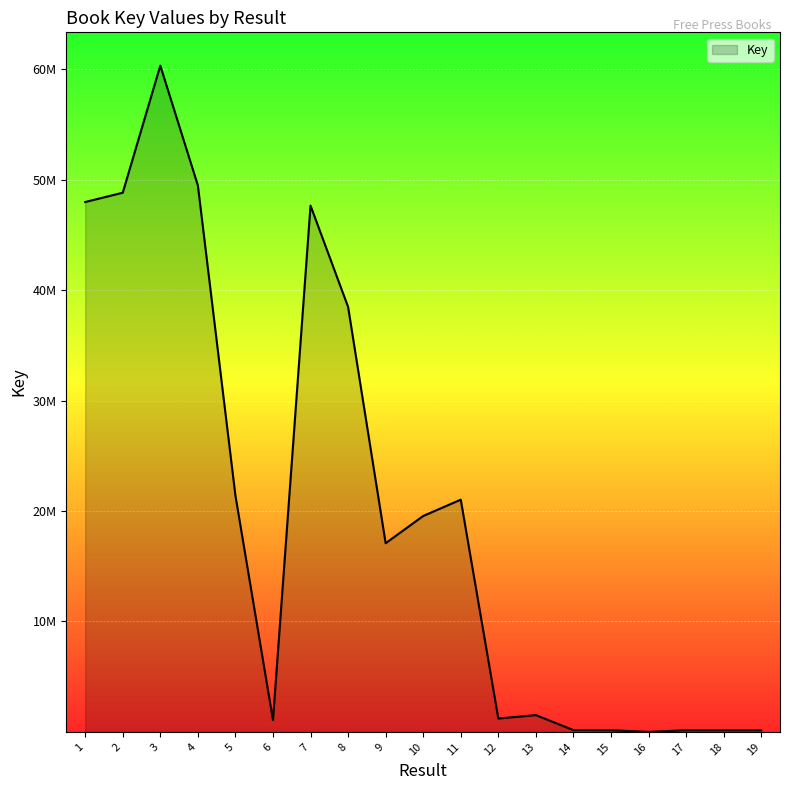

Does the chart have visible grid lines?

Yes